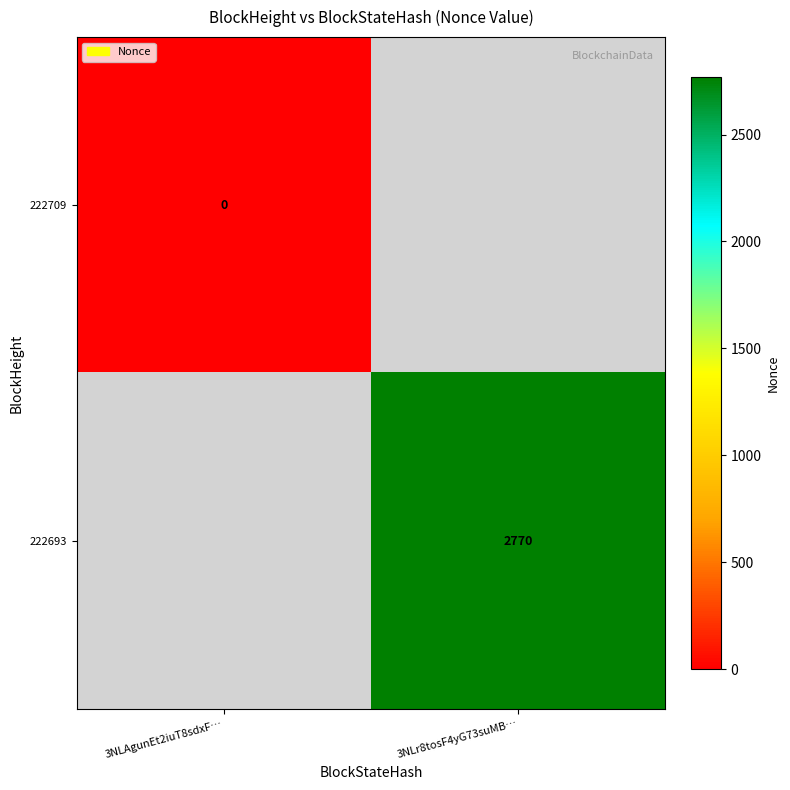

What is the difference between the highest and lowest values at 3NLAgunEt2iuT8sdxF…?

1